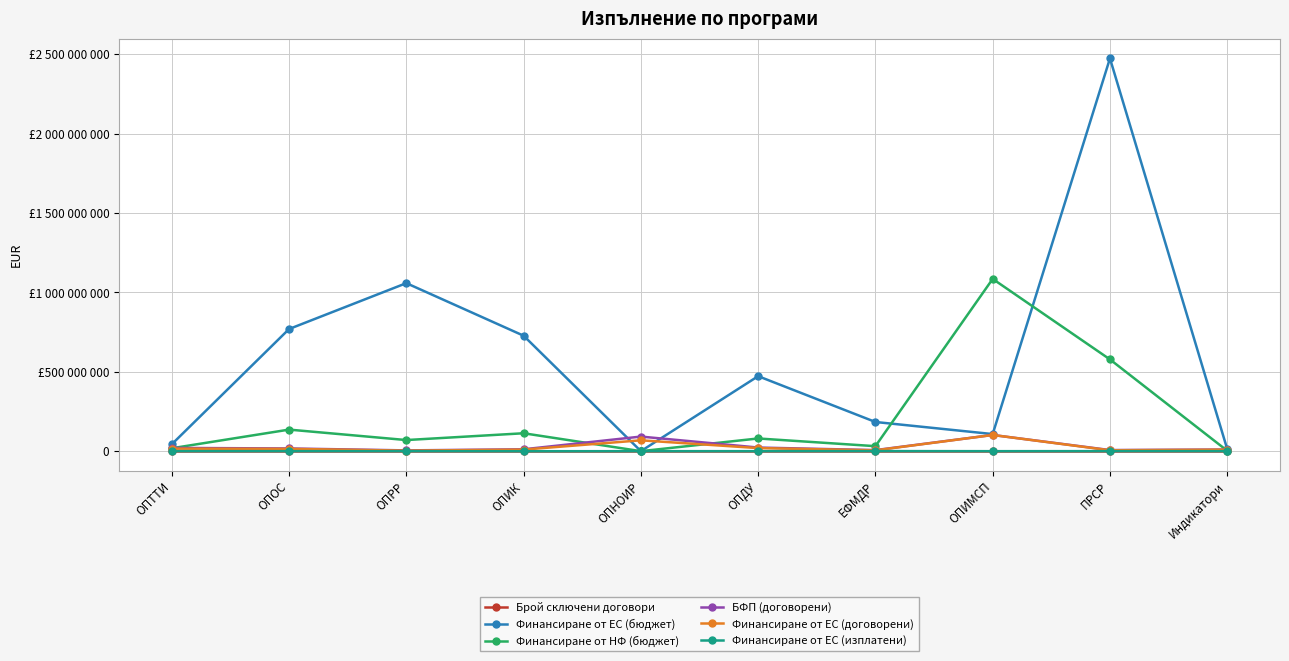

What are all the series names shown in the legend?

Брой сключени договори, Финансиране от ЕС (бюджет), Финансиране от НФ (бюджет), БФП (договорени), Финансиране от ЕС (договорени), Финансиране от ЕС (изплатени)